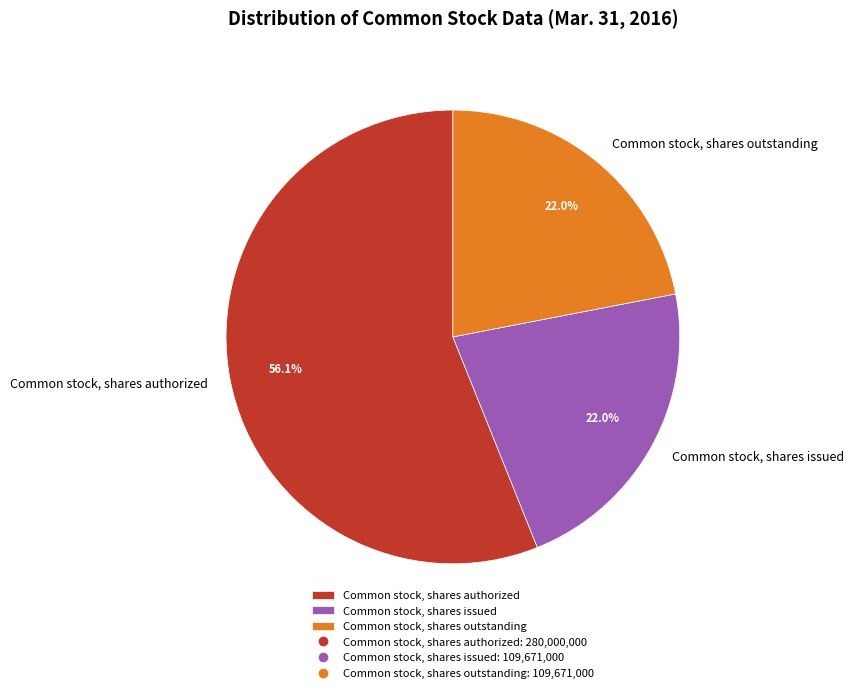

What percentage do Common stock, shares authorized and Common stock, shares outstanding together represent?

78.0%